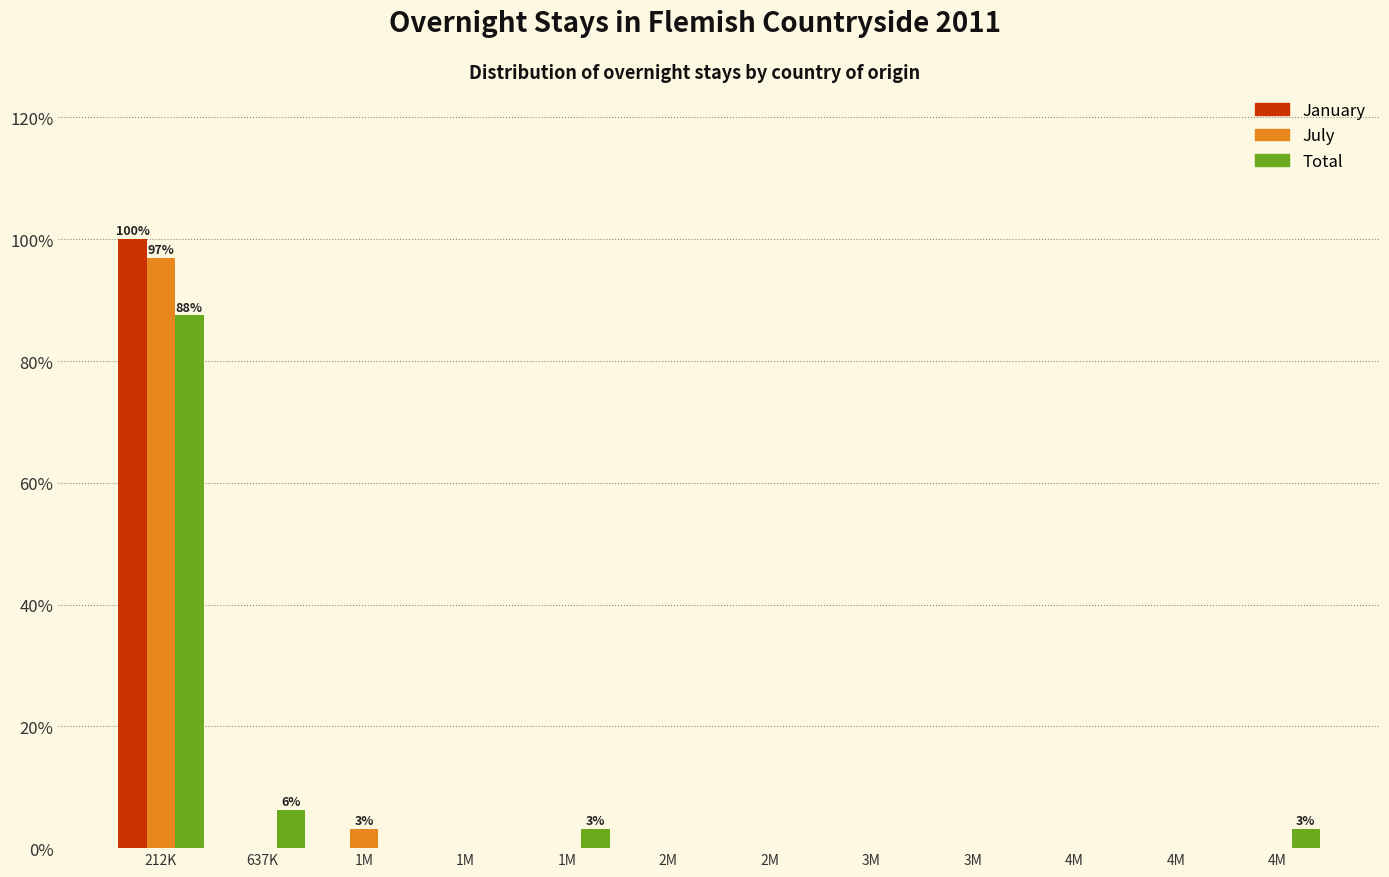

How many groups of bars are there?

12